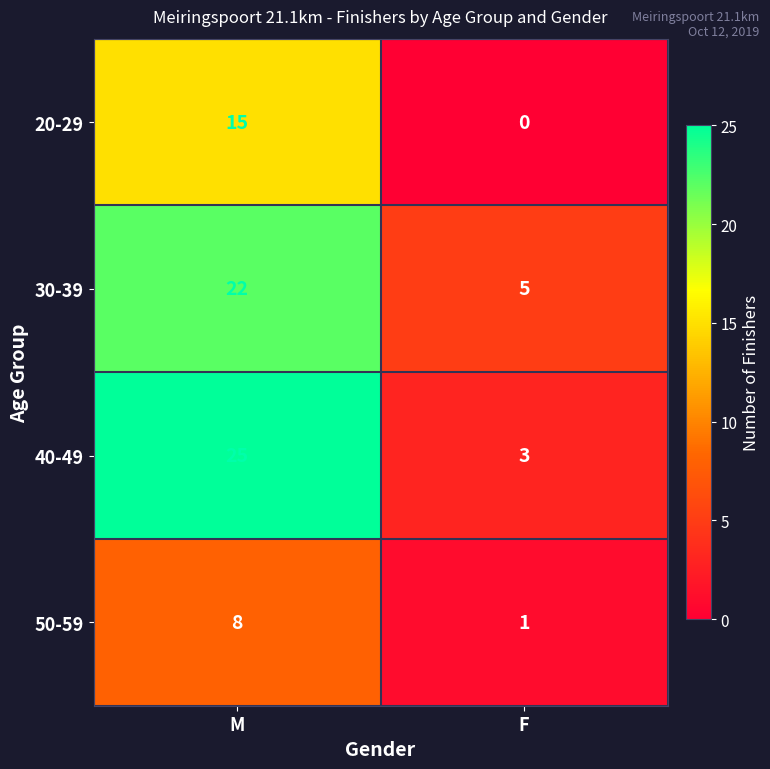

The 30-39 series shows 10 at M. True or false?

False